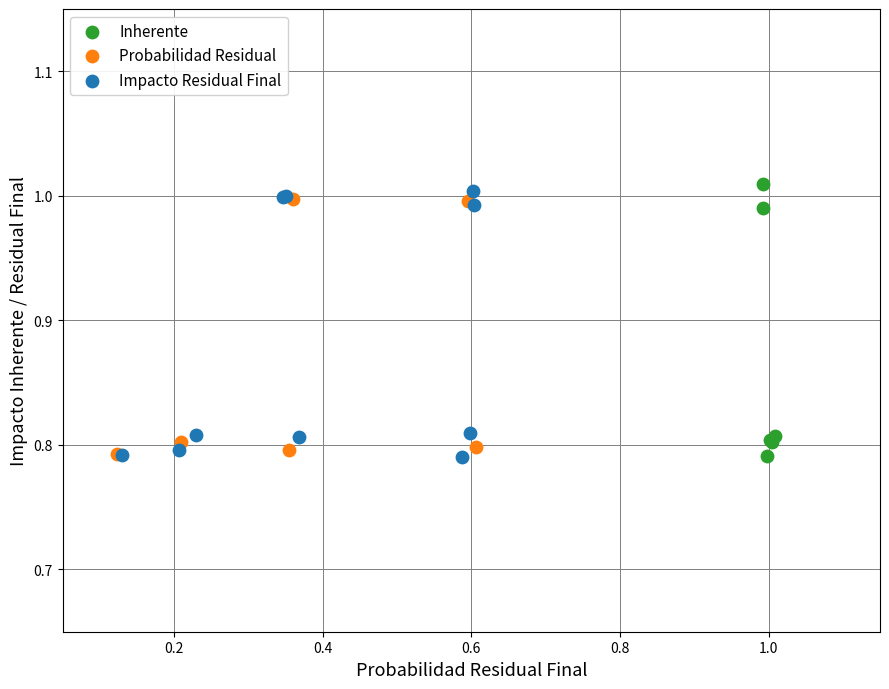

What are all the series names shown in the legend?

Inherente, Probabilidad Residual, Impacto Residual Final